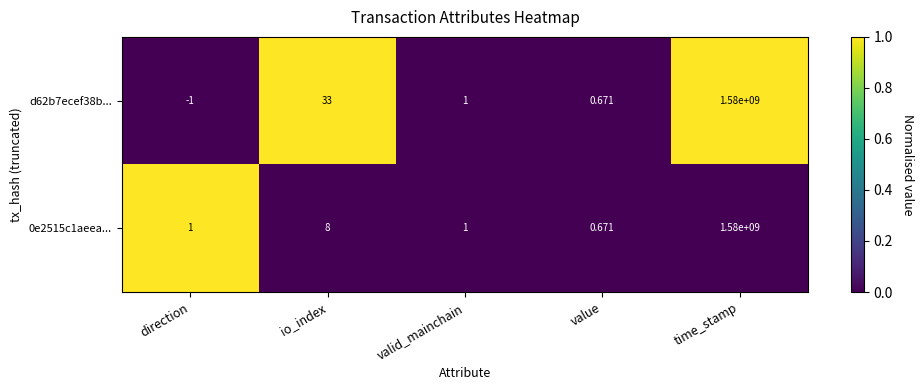

Which label corresponds to the largest value in the chart?

time_stamp